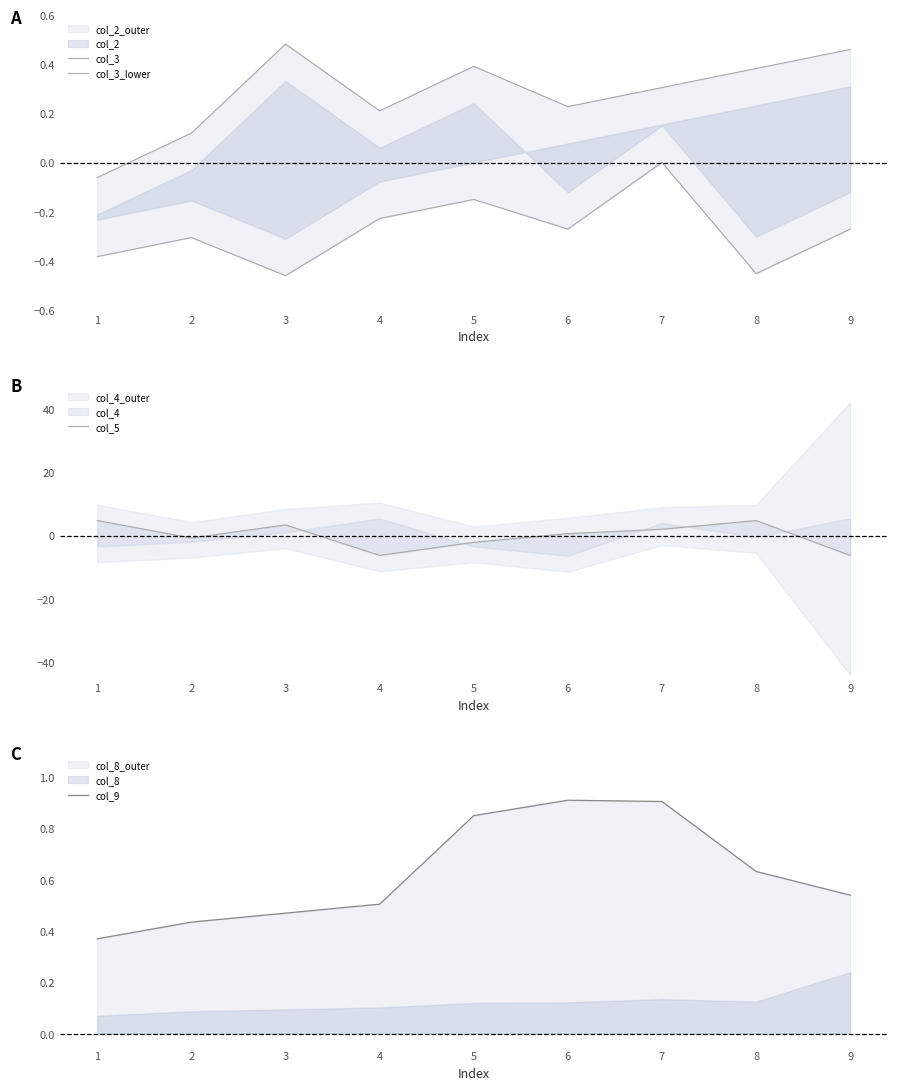

What is the average value of the col_3_lower series?

-0.3